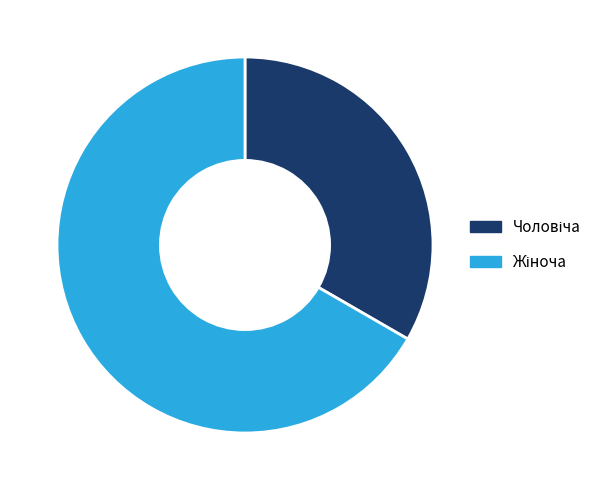

Does any single category account for the majority?

Yes